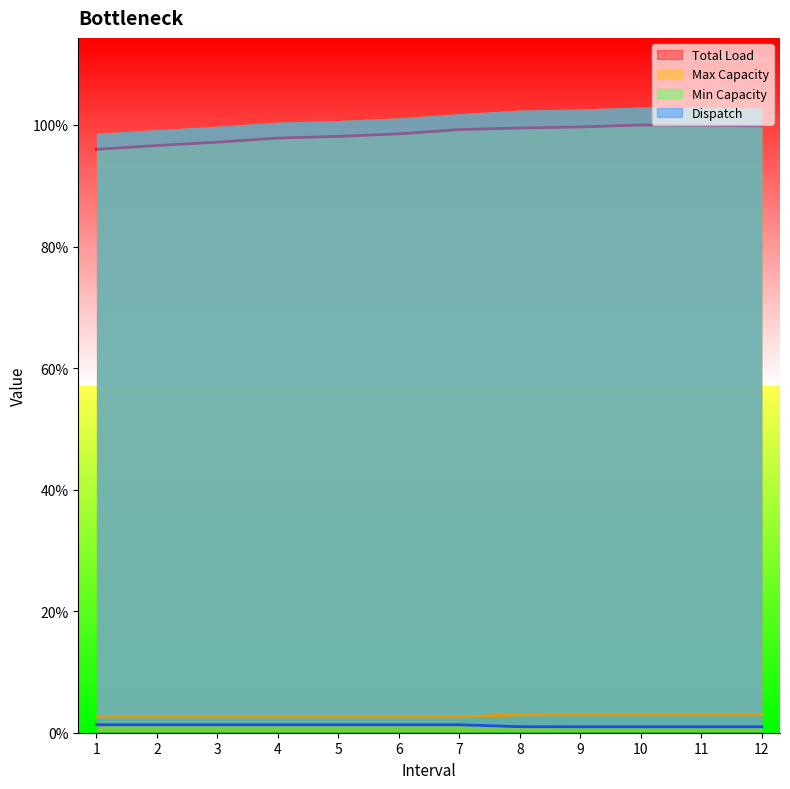

True or false: Total Load has more than 0 points higher than both neighbors.

True